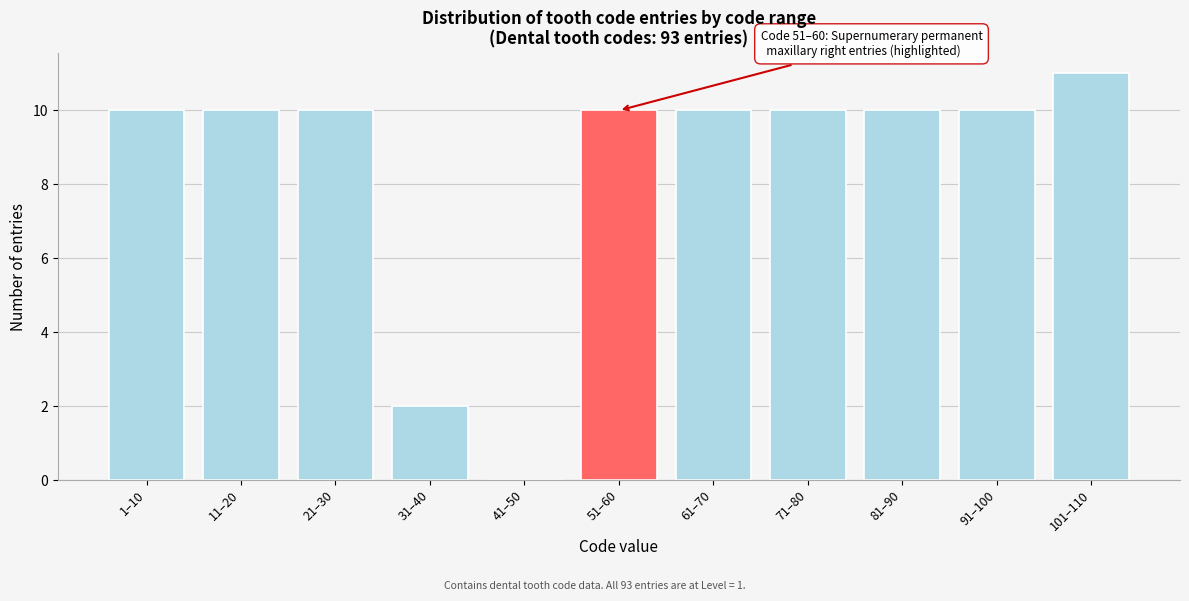

Reading left to right, what are all the values shown in this chart?

1–10=10	11–20=10	21–30=10	31–40=2	41–50=0	51–60=10	61–70=10	71–80=10	81–90=10	91–100=10	101–110=11